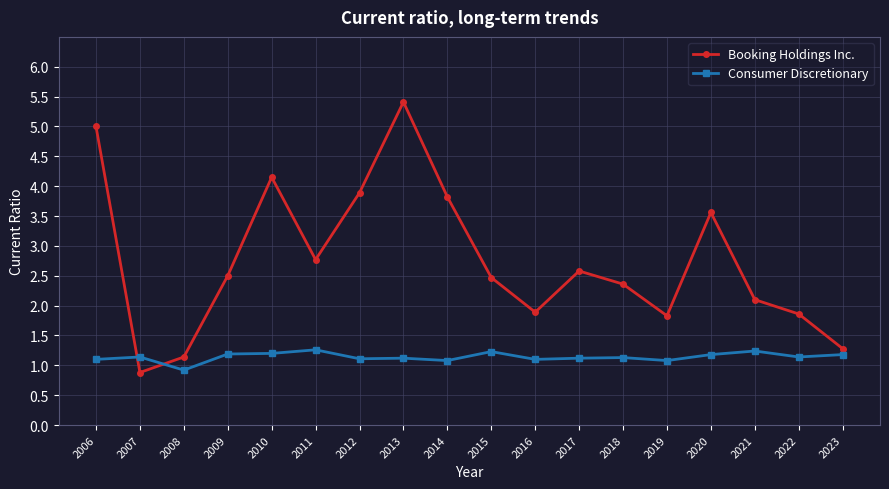

At 2017, list the series in order from smallest to largest.

Consumer Discretionary, Booking Holdings Inc.